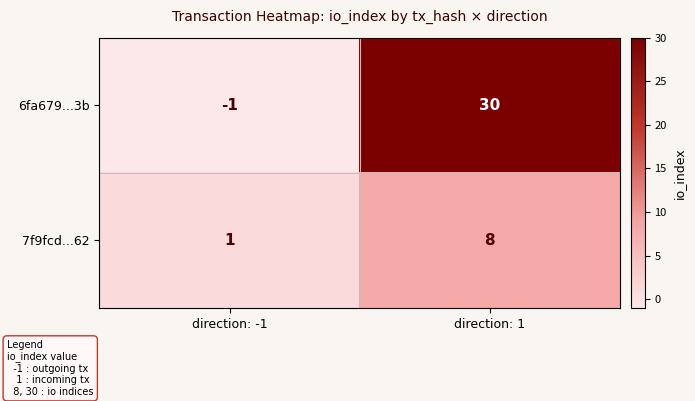

What is the maximum value for 6fa679...3b?

30